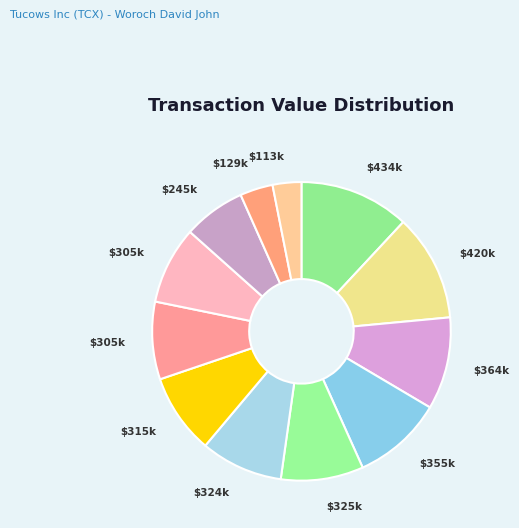

How many segments does this pie chart have?

12